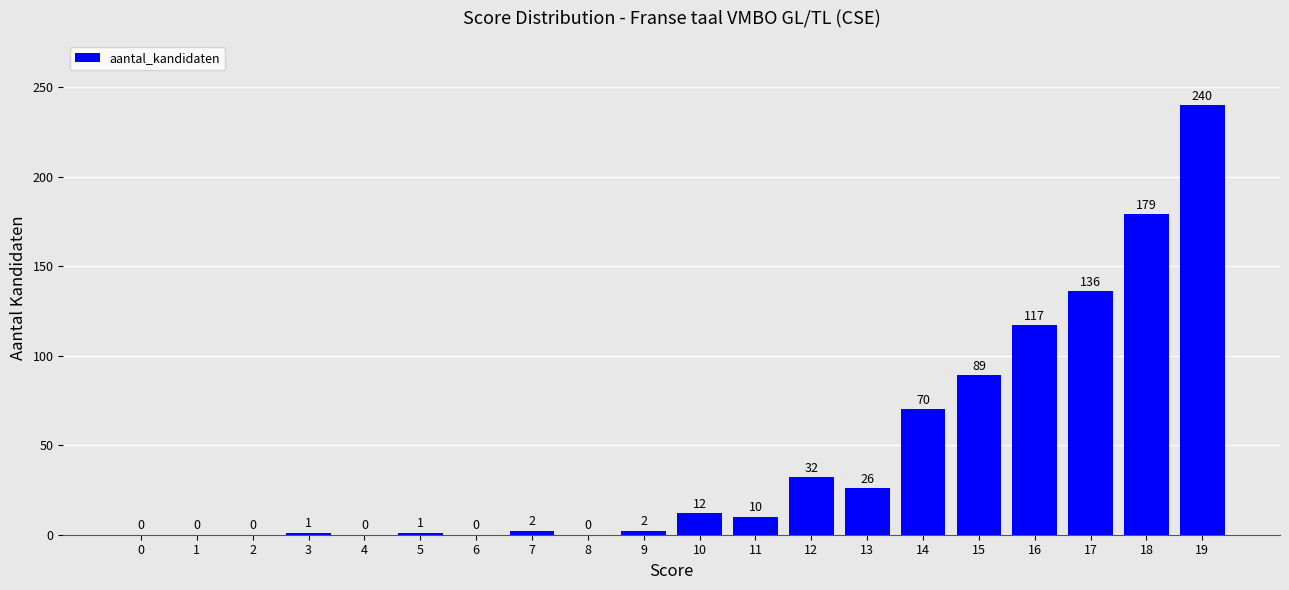

At which label does the data first exceed 10?

10